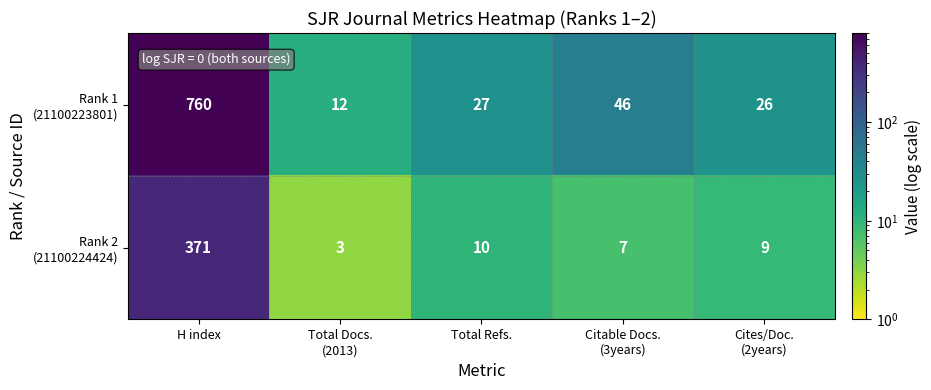

At which category is the sum across all series the highest?

H index